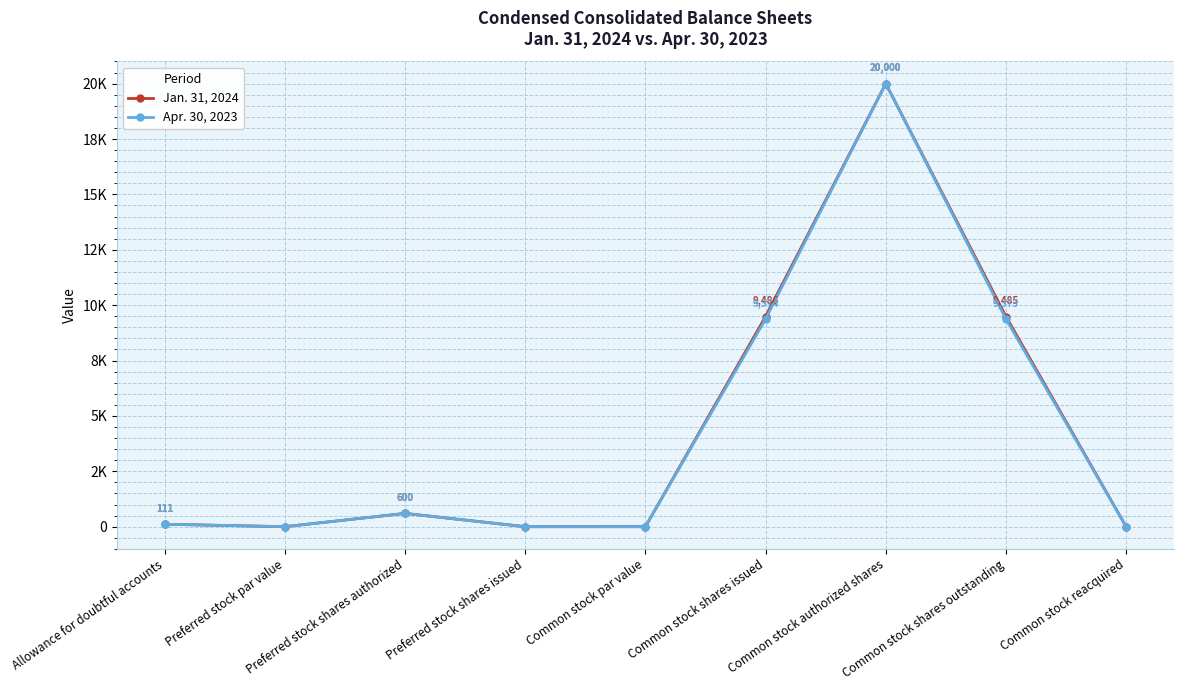

Between Common stock shares outstanding and Common stock shares issued, which is larger?

Common stock shares issued